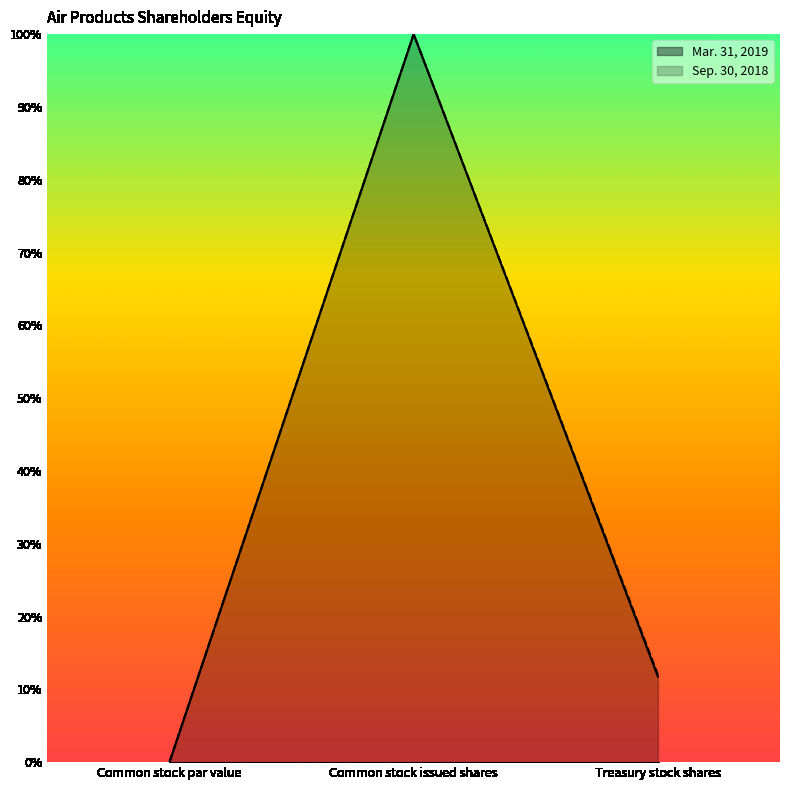

What is the greatest value displayed?

100.0